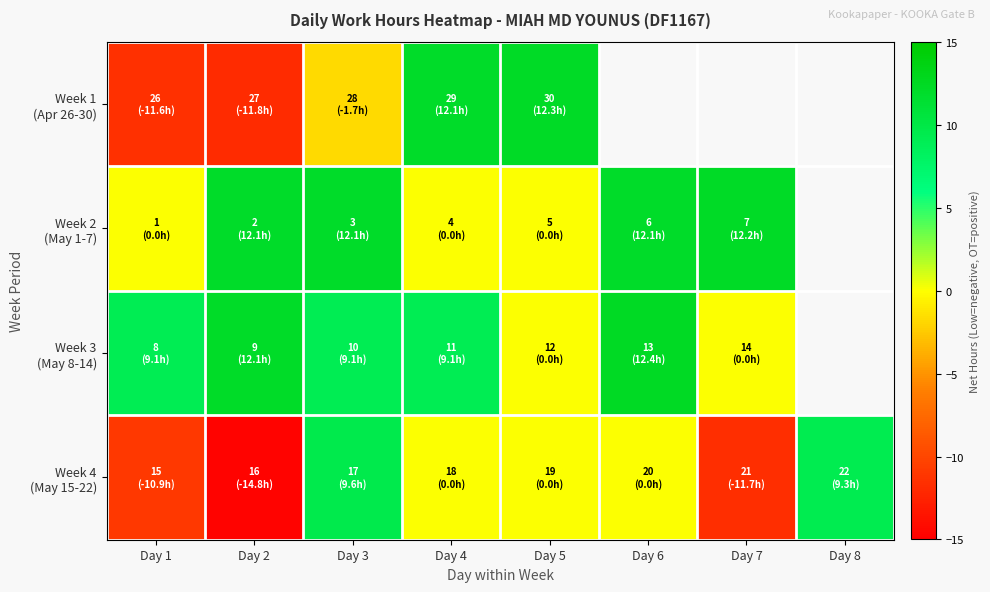

At which label does Week 4 (May 15-22) first exceed 0?

Day 3